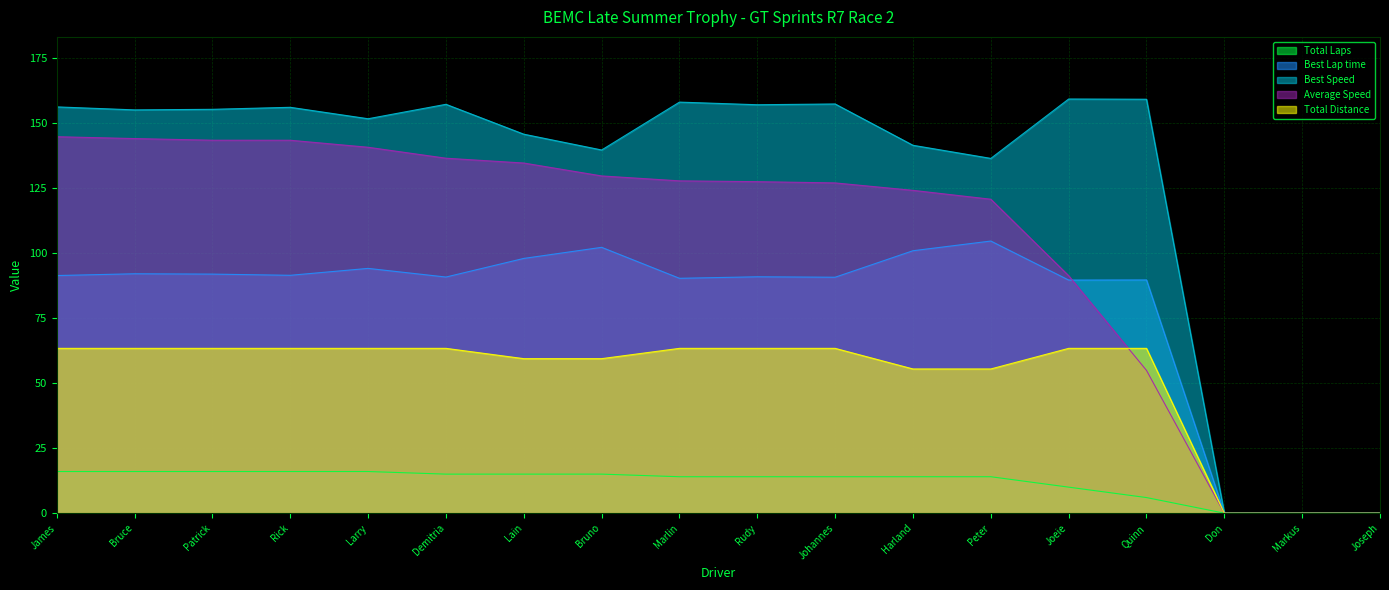

How many data points in Average Speed are above 127?

10